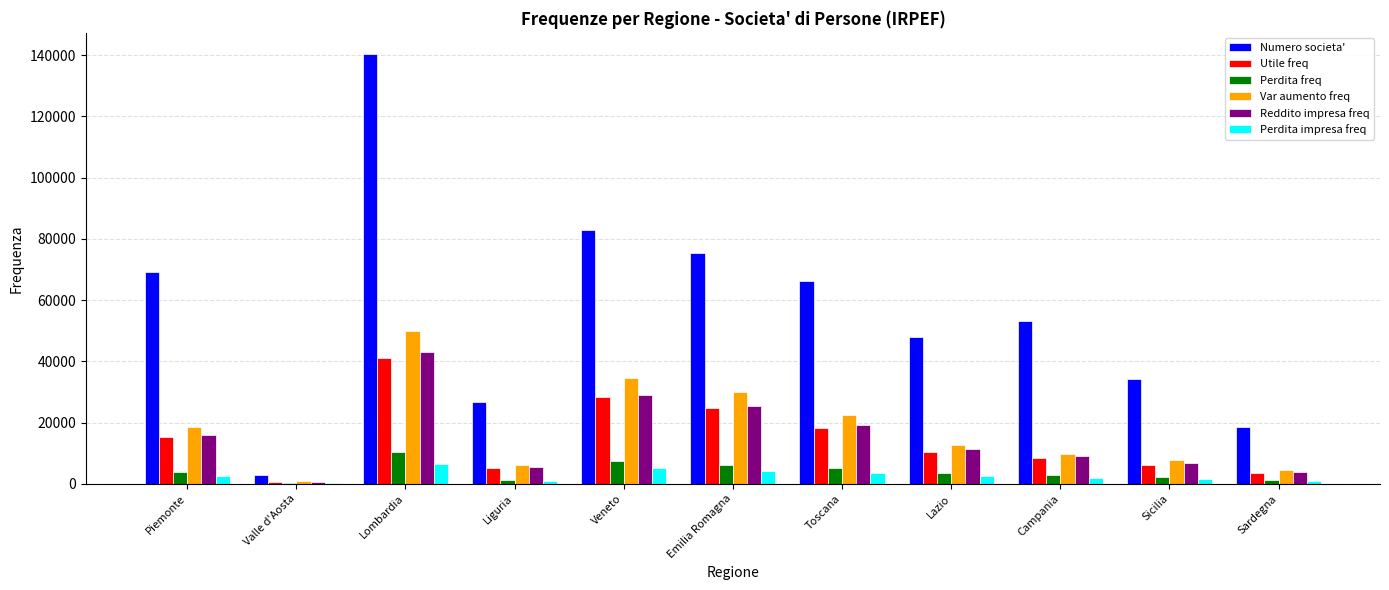

At which label does Perdita freq reach its peak?

Lombardia